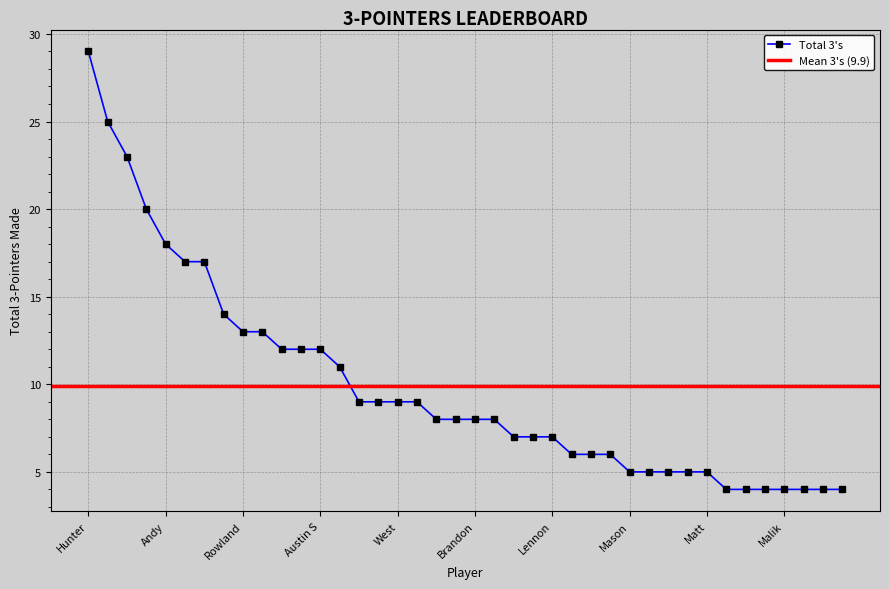

Is it true that the value at Charles is 11?

True